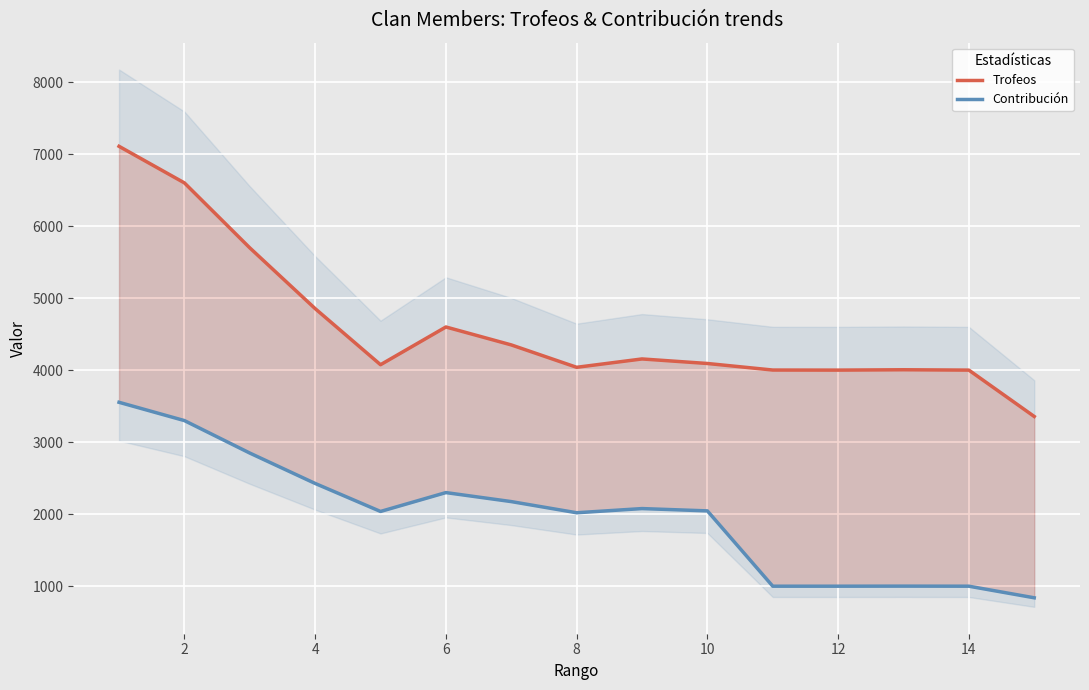

The Contribución series shows 1001 at 12. True or false?

True